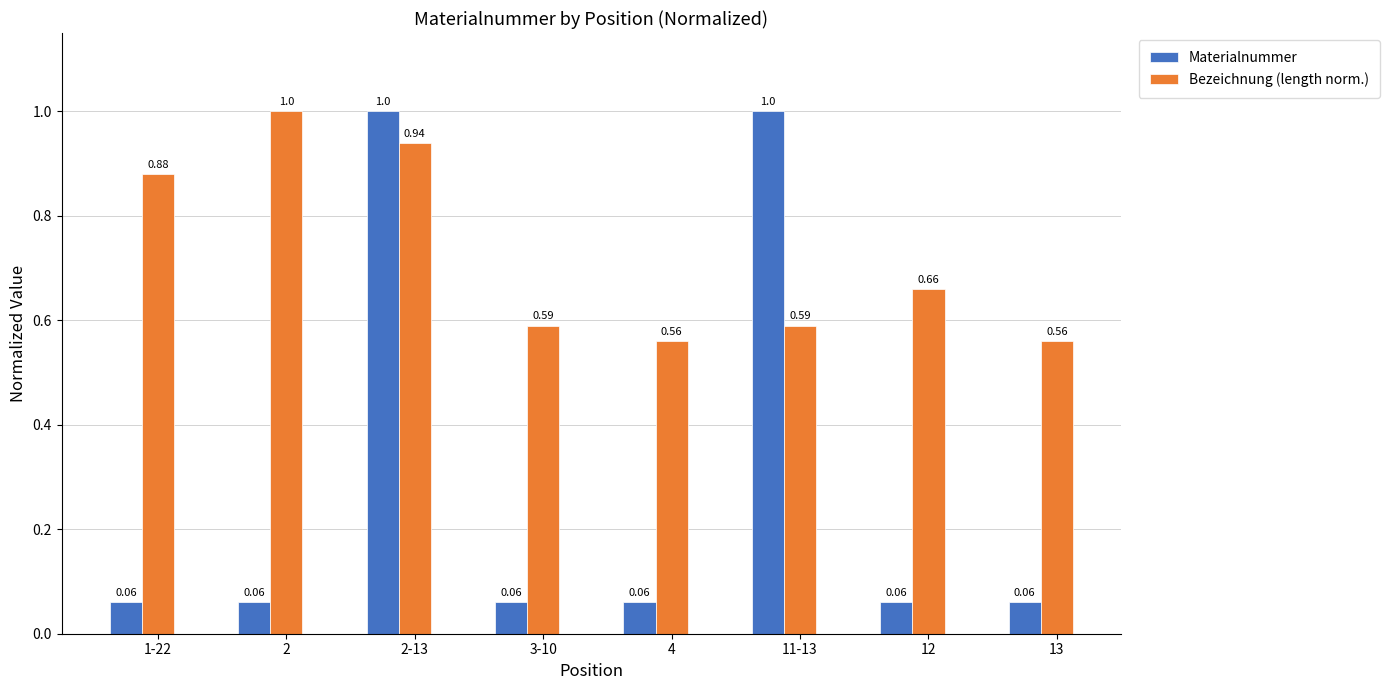

What is the sum of all Bezeichnung (length norm.) values?

5.8